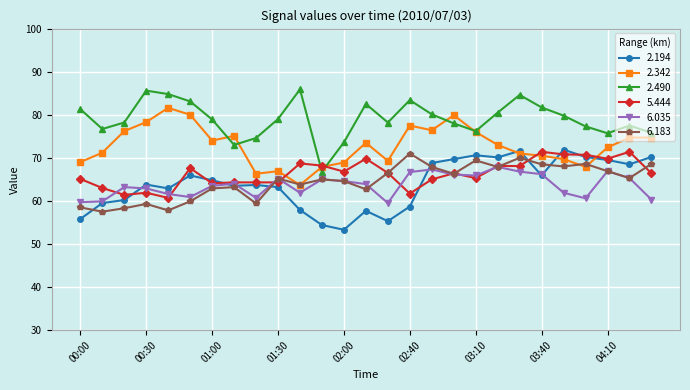

What is the minimum value for 2.342?

63.7